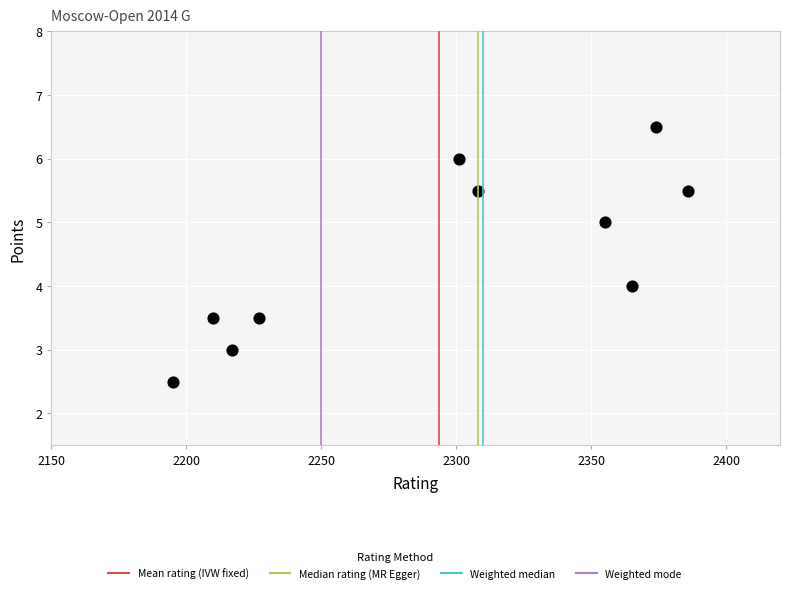

What is the range of Y values (max minus min)?

4.0